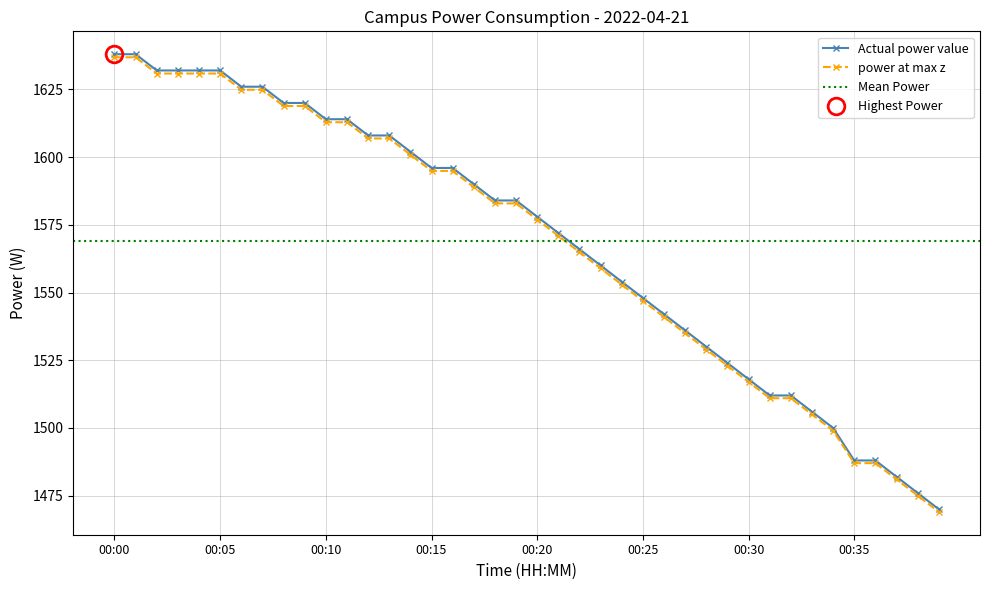

The power at max z series shows 2197.1 at 00:30. True or false?

False